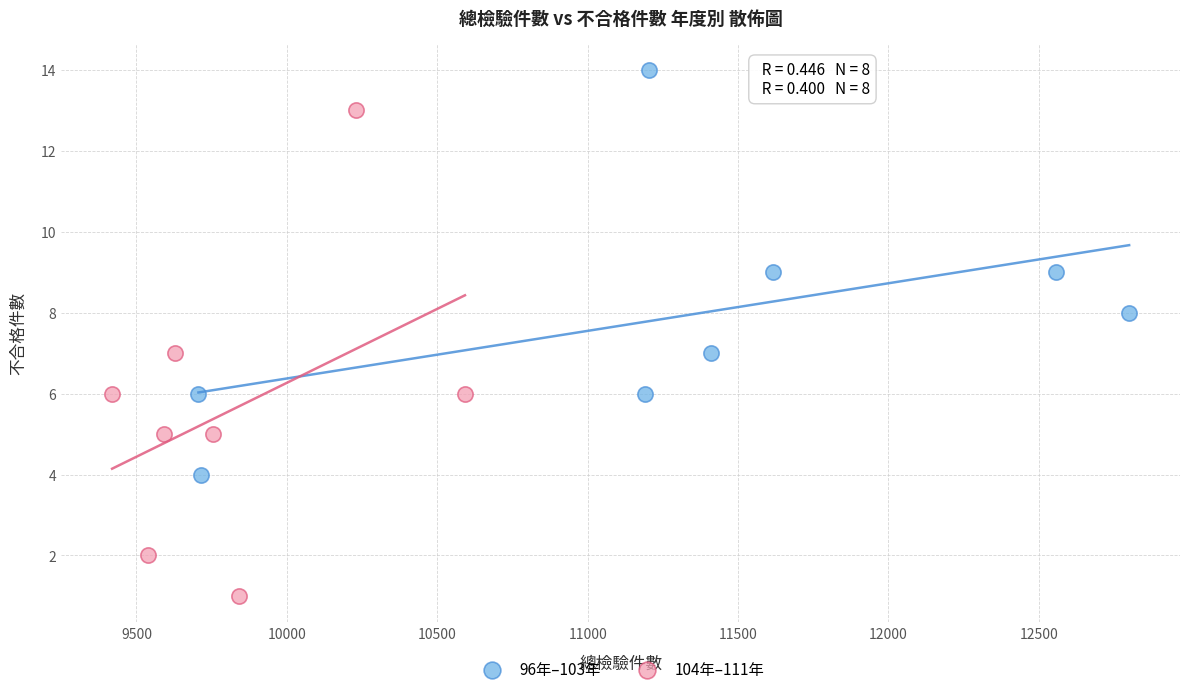

Which series reaches the maximum Y coordinate?

96年–103年